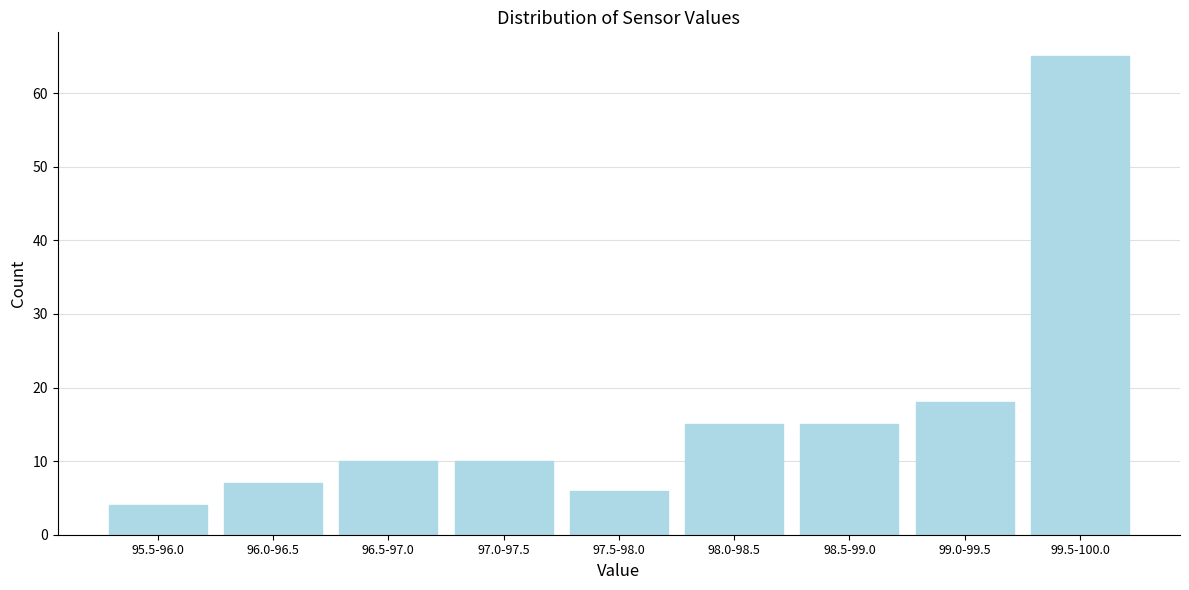

Reading left to right, extract all data points from this chart.

4	7	10	10	6	15	15	18	65